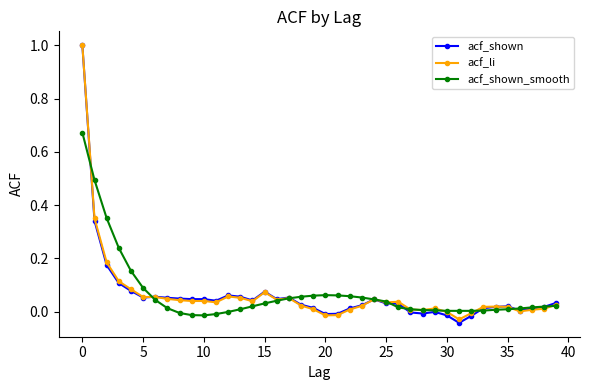

True or false: acf_li has more than 2 interior local peaks.

True